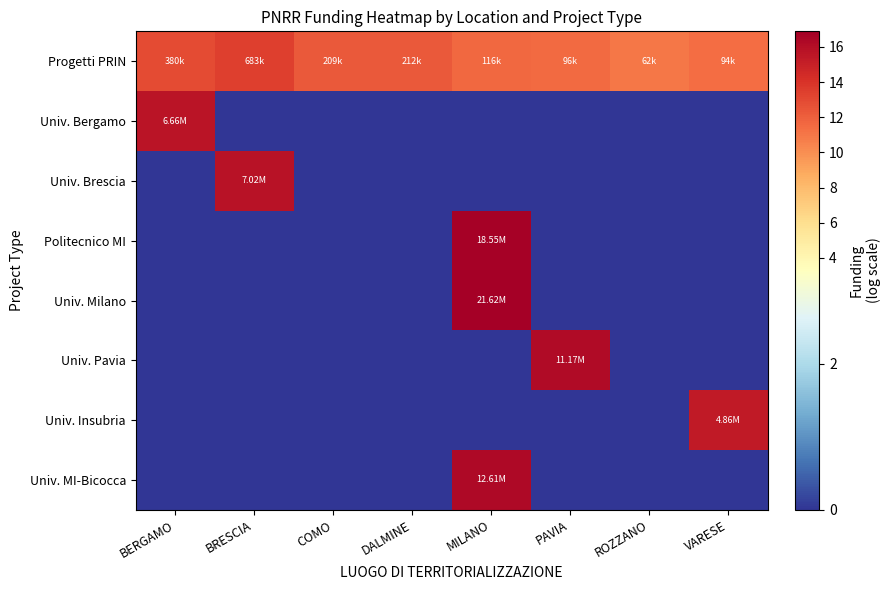

How many data points does each series have?

8